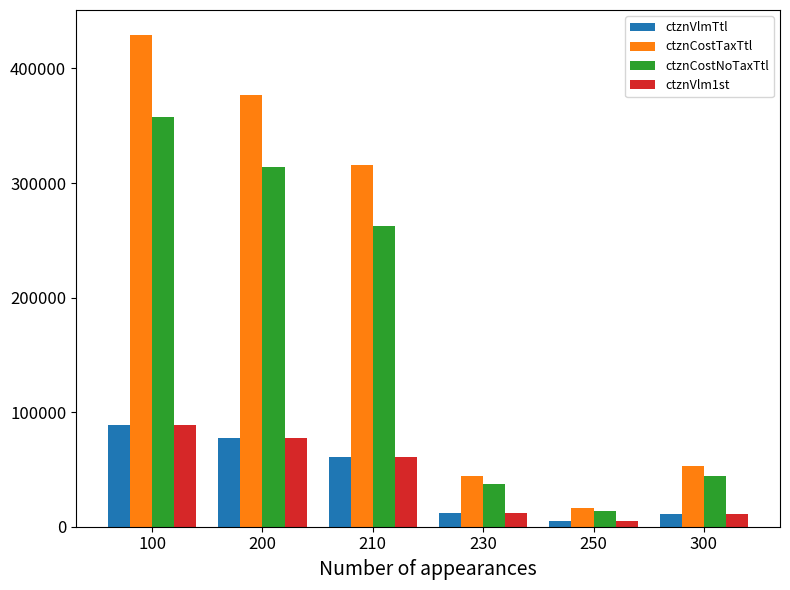

Is the value of ctznCostTaxTtl at 230 greater than the value of ctznCostNoTaxTtl at 210?

No